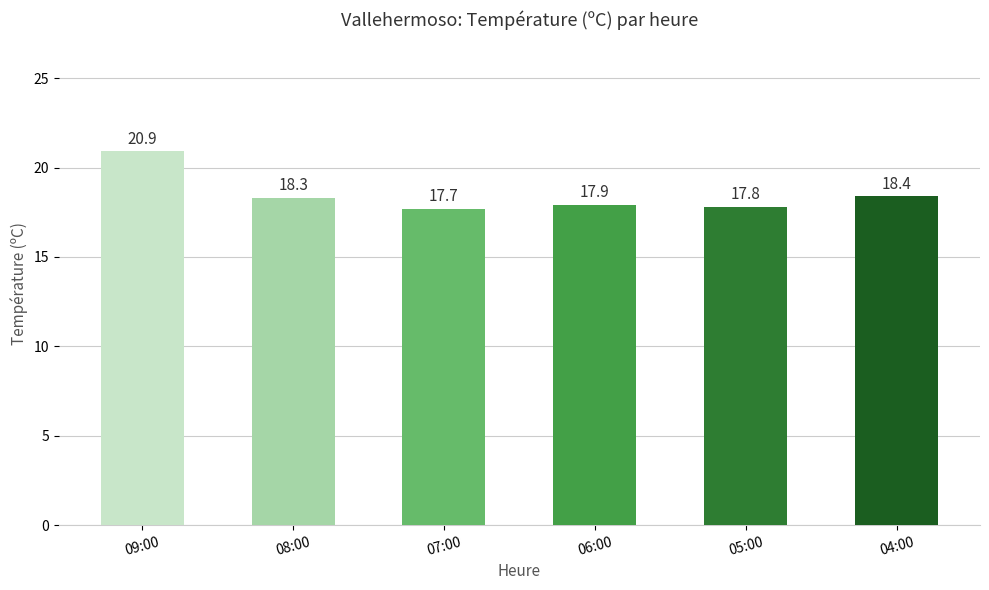

Are the bars horizontal?

No